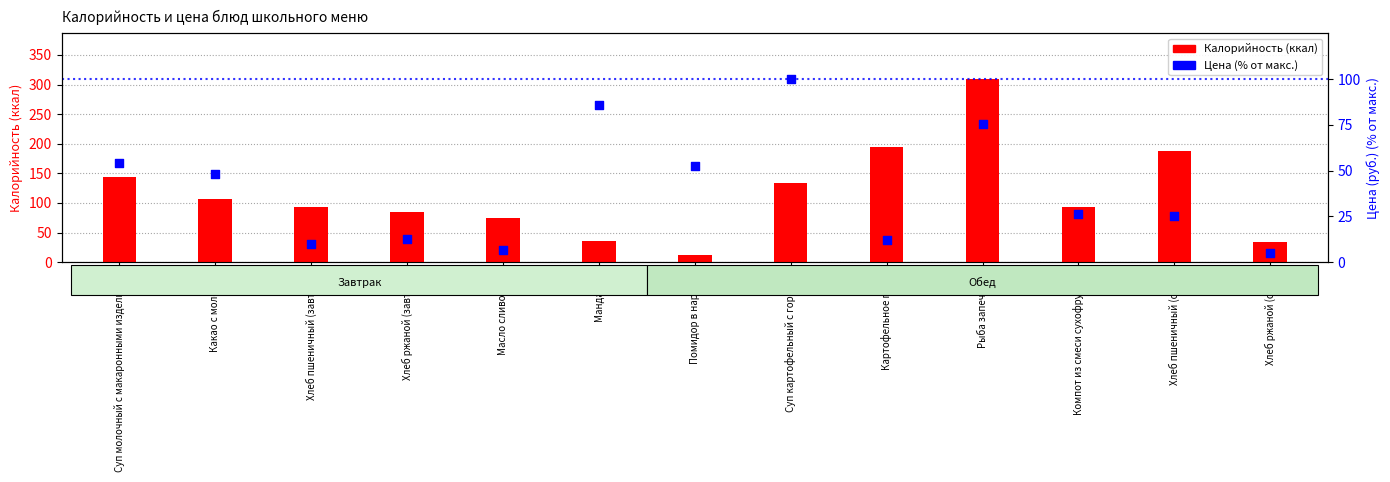

What are all the series names shown in the legend?

Калорийность, Цена (% от макс.)